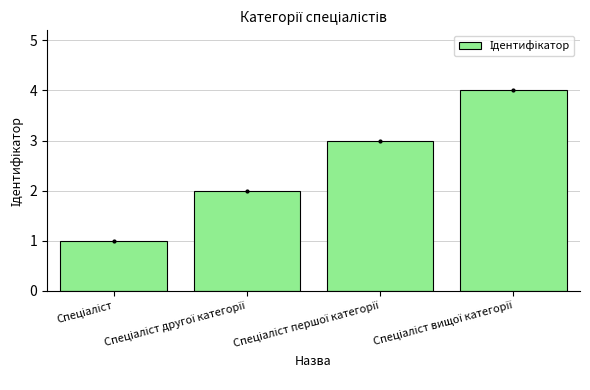

What is the difference between the maximum and minimum values?

3